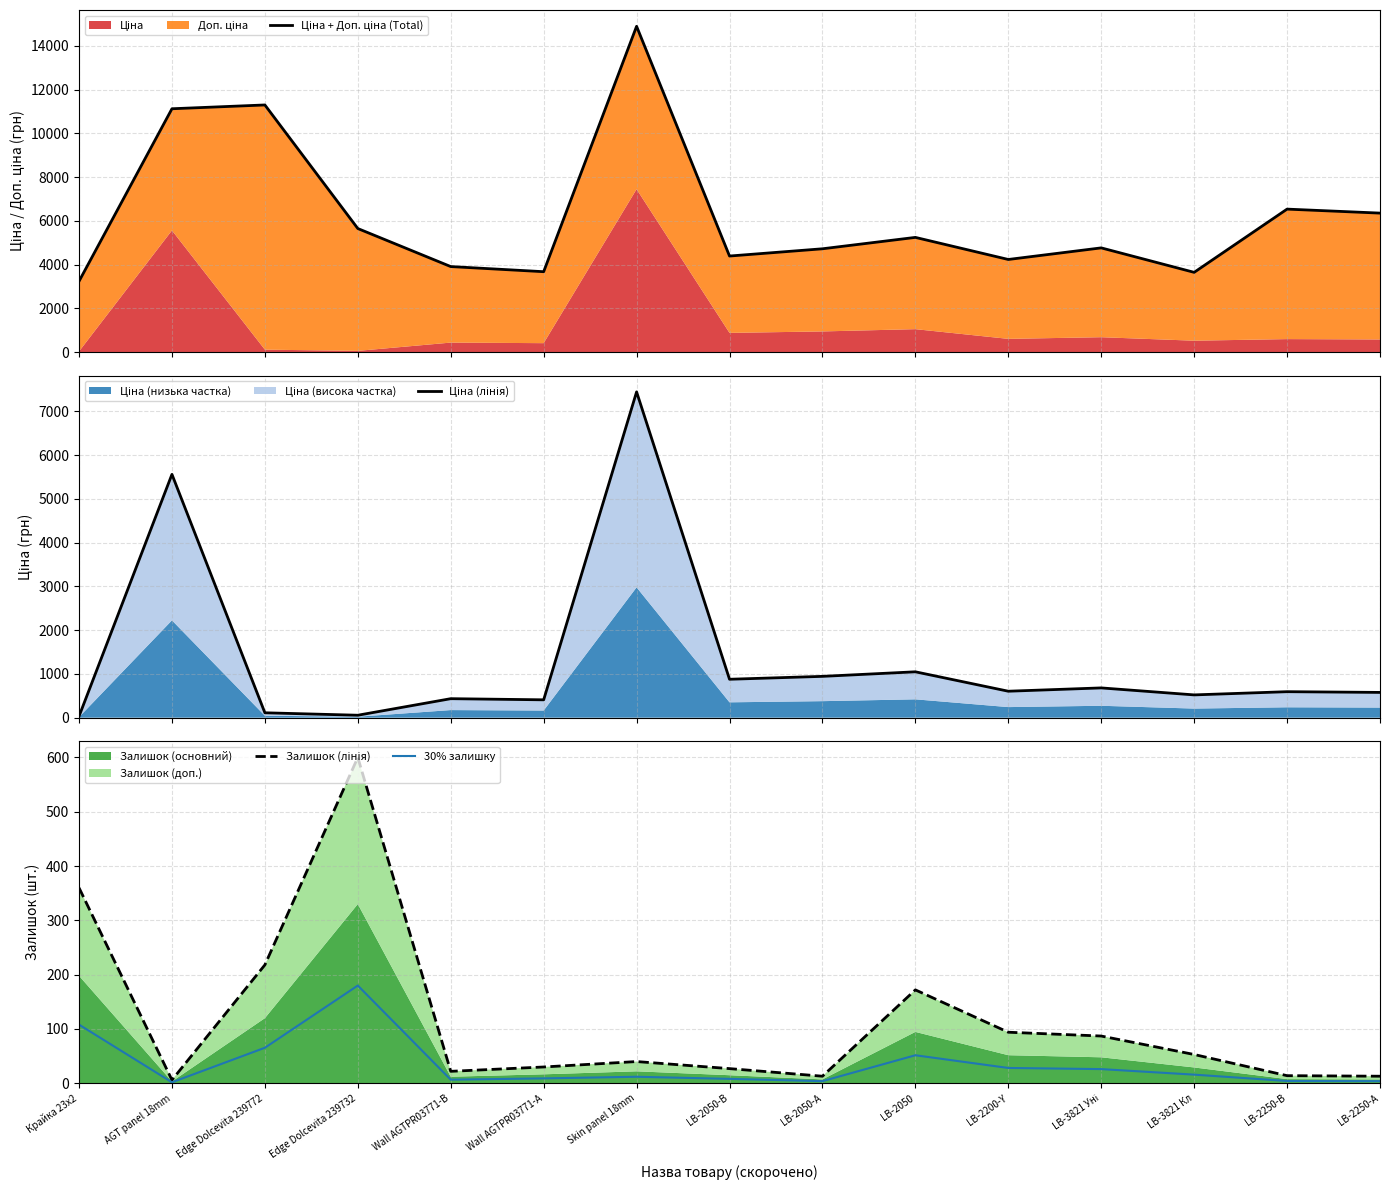

Rank the categories by Залишок (лінія) value from highest to lowest.

Edge Dolcevita 239732, Крайка 23x2, Edge Dolcevita 239772, LB-2050, LB-2200-Y, LB-3821 Уні, LB-3821 Кл, Skin panel 18mm, Wall AGTPR03771-A, LB-2050-B, Wall AGTPR03771-B, LB-2250-B, LB-2050-A, LB-2250-A, AGT panel 18mm